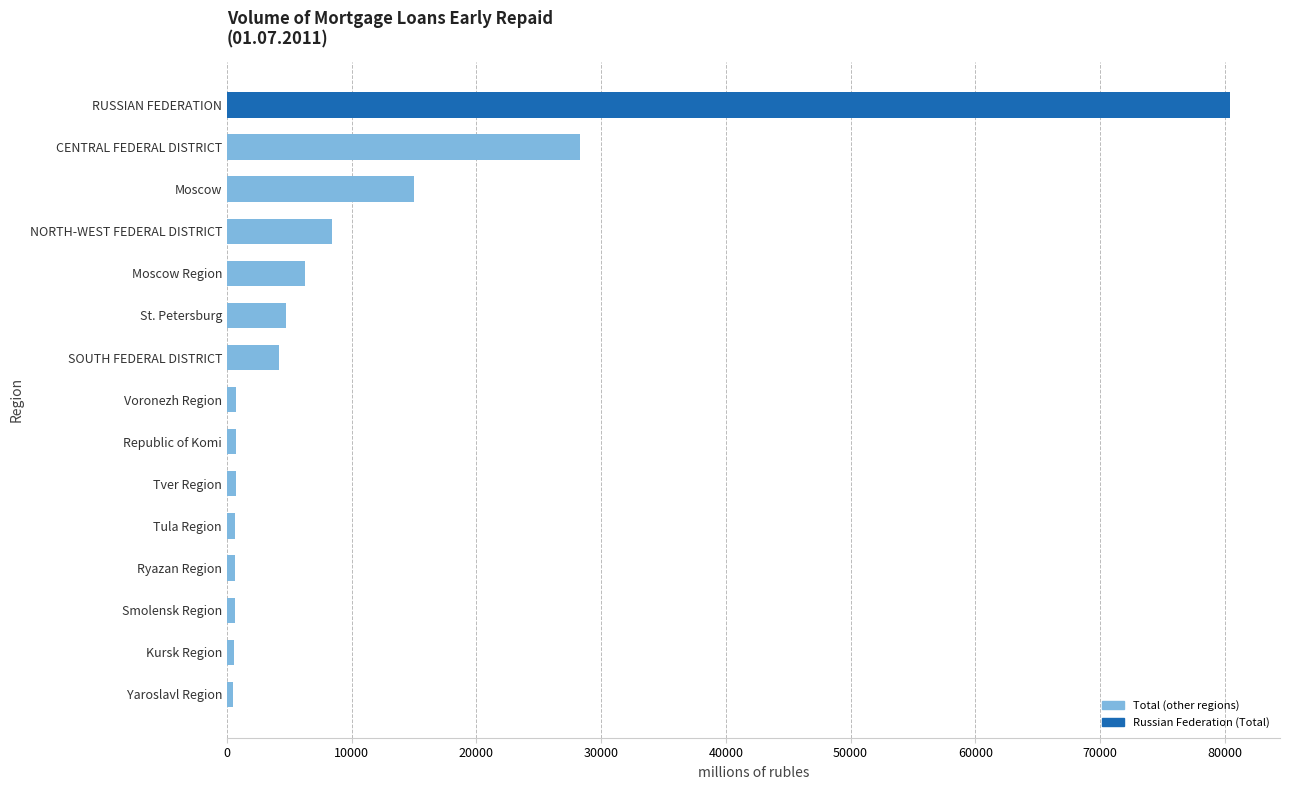

What is the average value?

10169